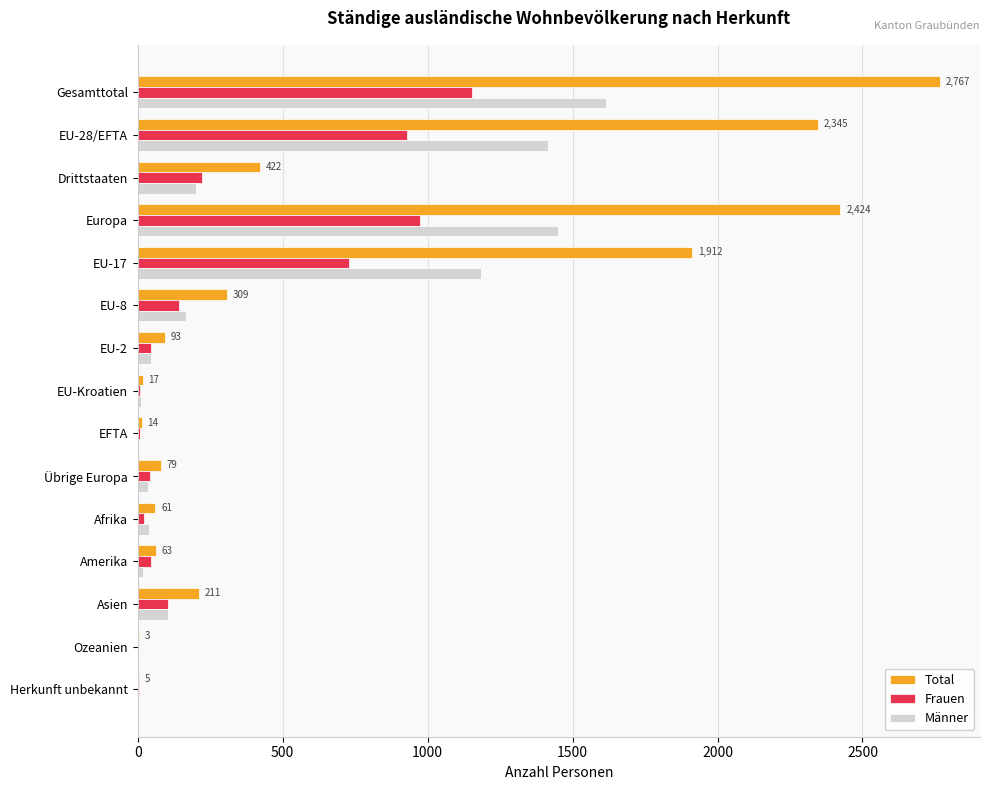

Between Europa and EU-Kroatien, which series saw the biggest shift?

Total